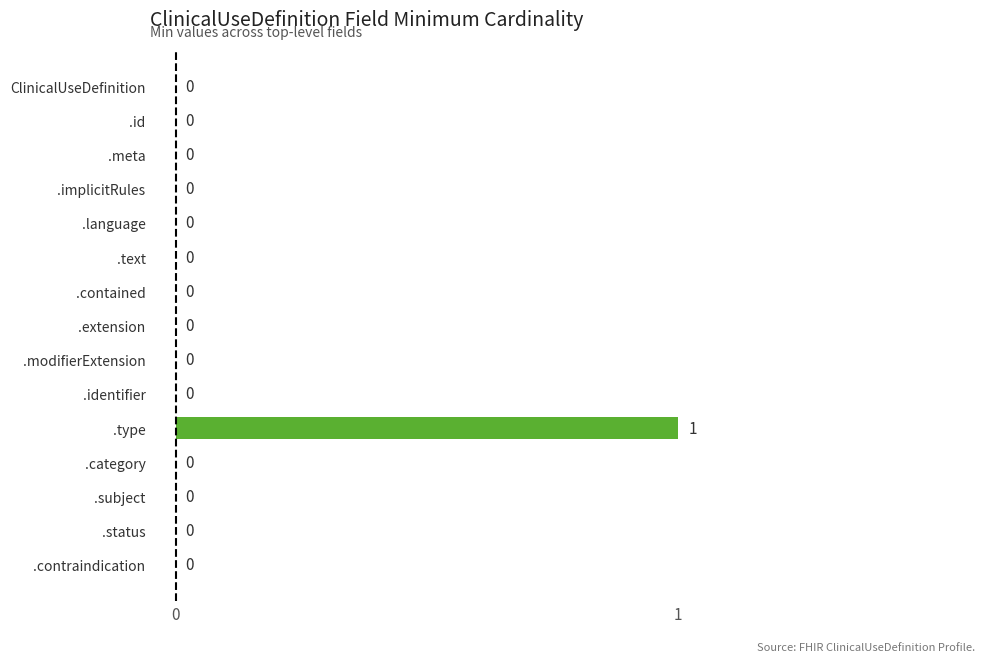

Count the values in the range 0 to 1.

15